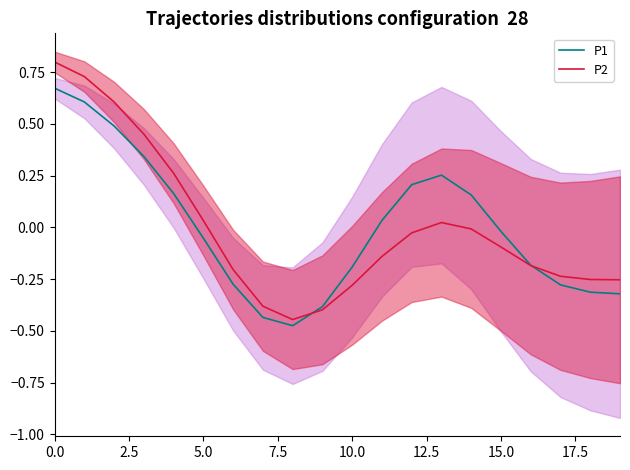

How many lines are shown in the chart?

2